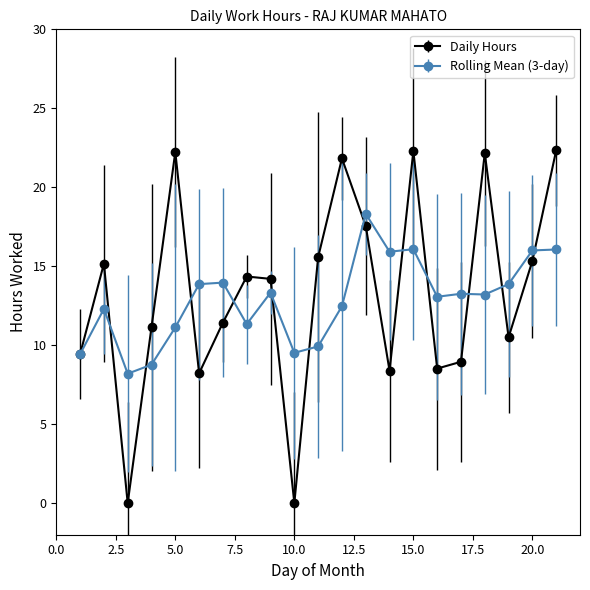

What is the maximum value shown in the chart?

22.3